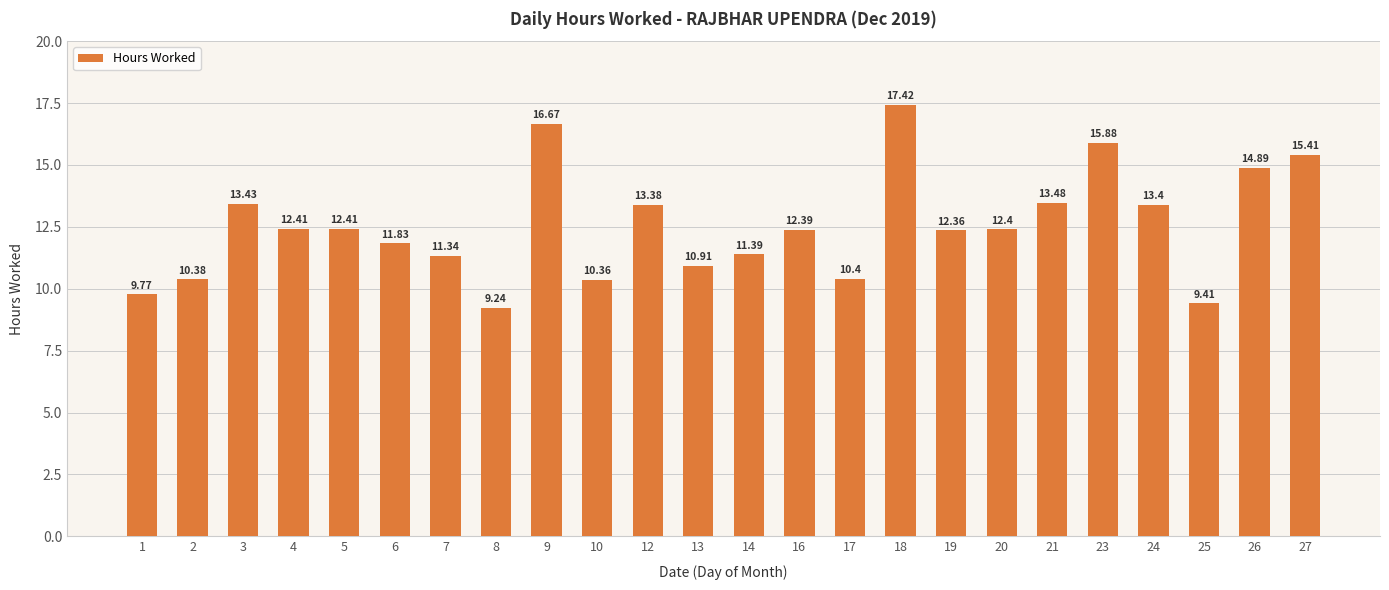

The chart shows a value of 17.4 at 18. True or false?

True